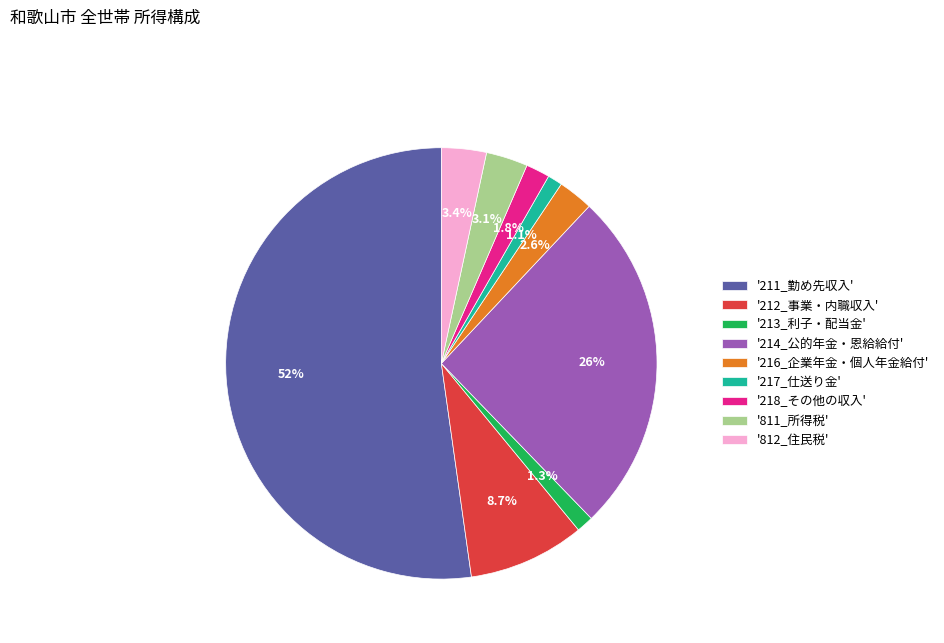

Is there any slice that represents more than half of the pie?

Yes